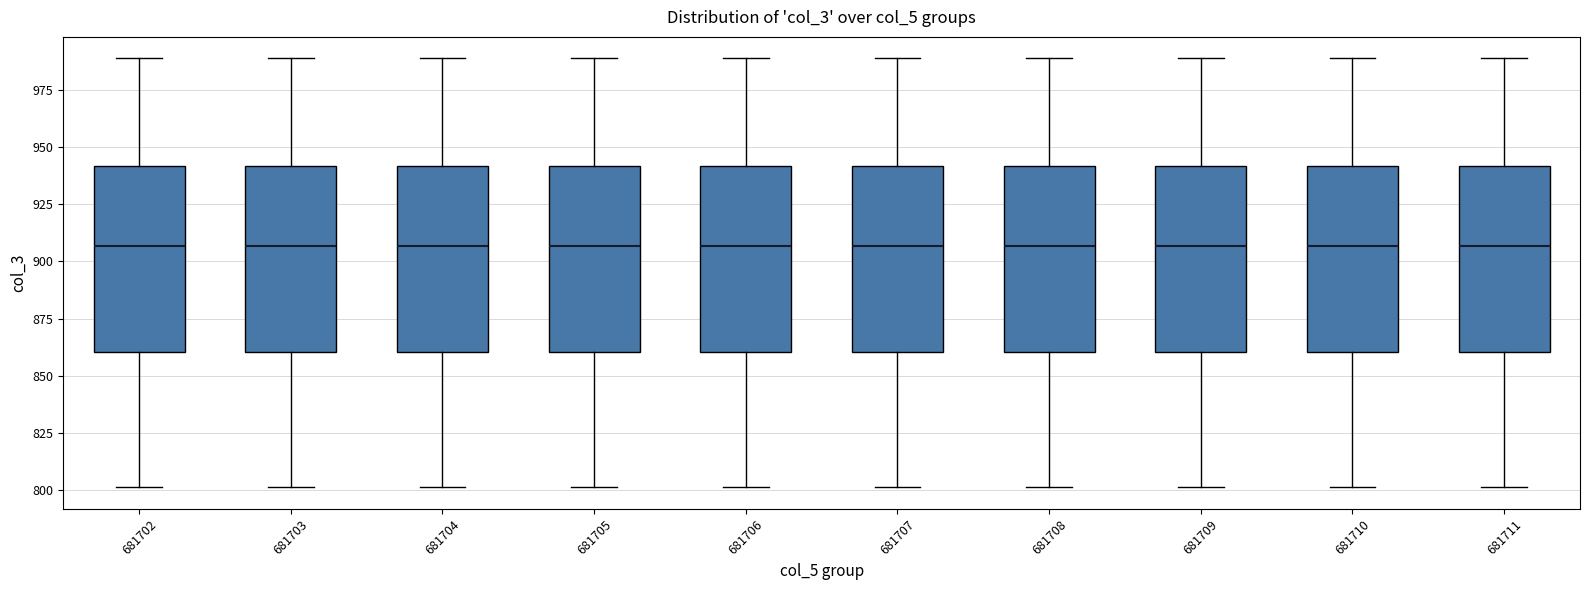

Where is the lower edge of the box at x = 681705 on the y-axis? The values are not printed on the chart, so give them approximately, as read against the axis.

860